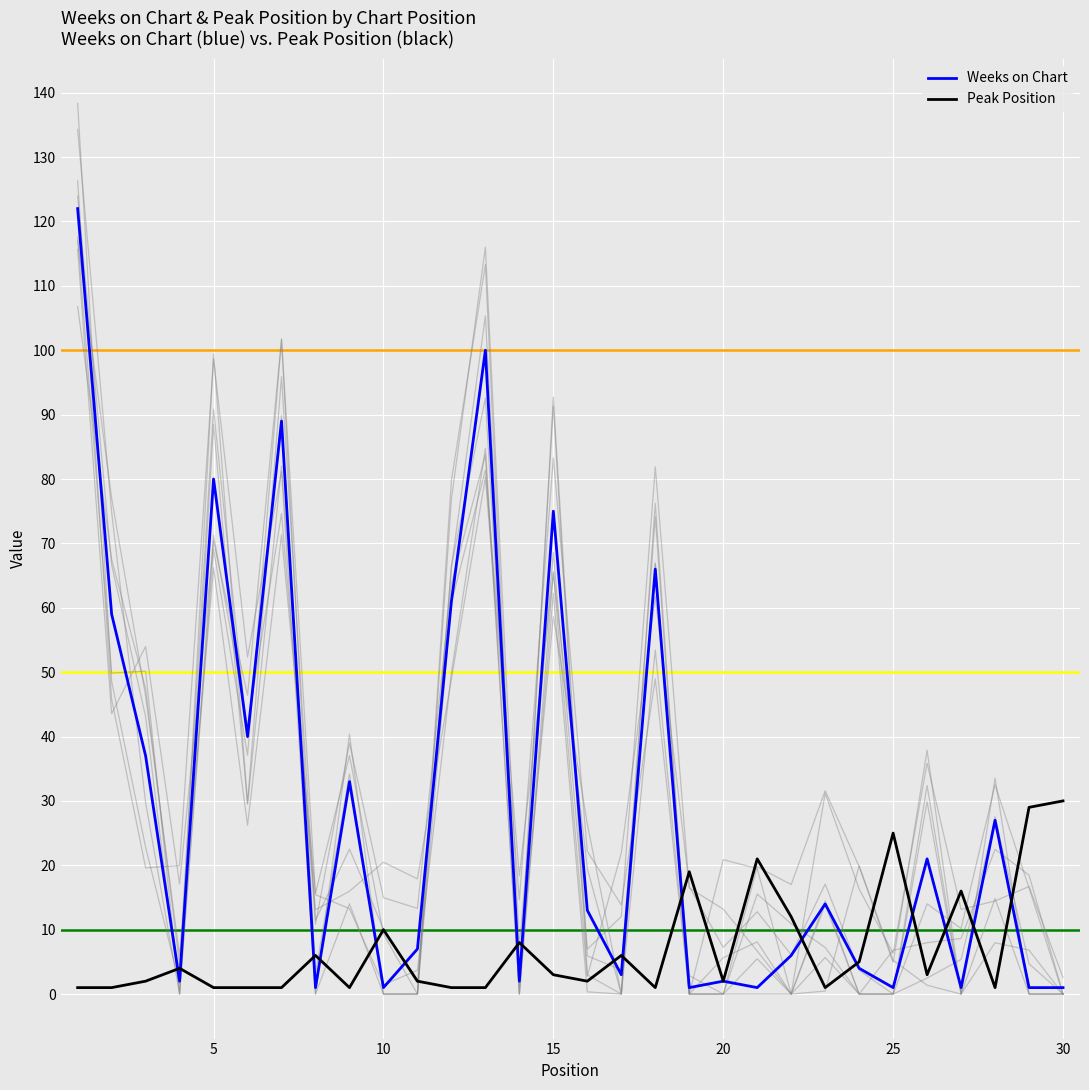

Is this an area chart (filled region under the line)?

No